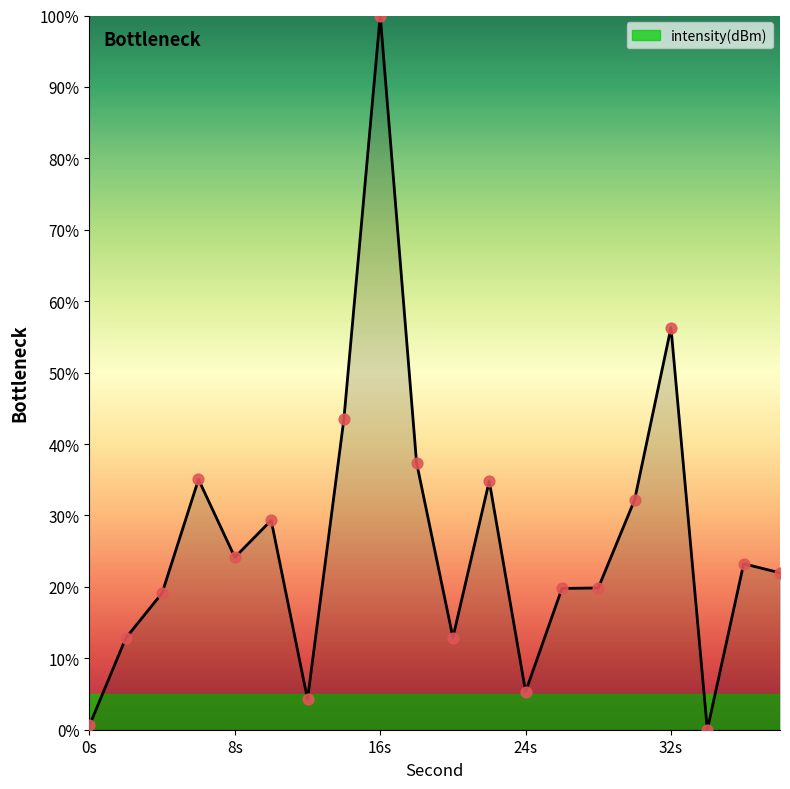

What is the greatest value displayed?

100.0